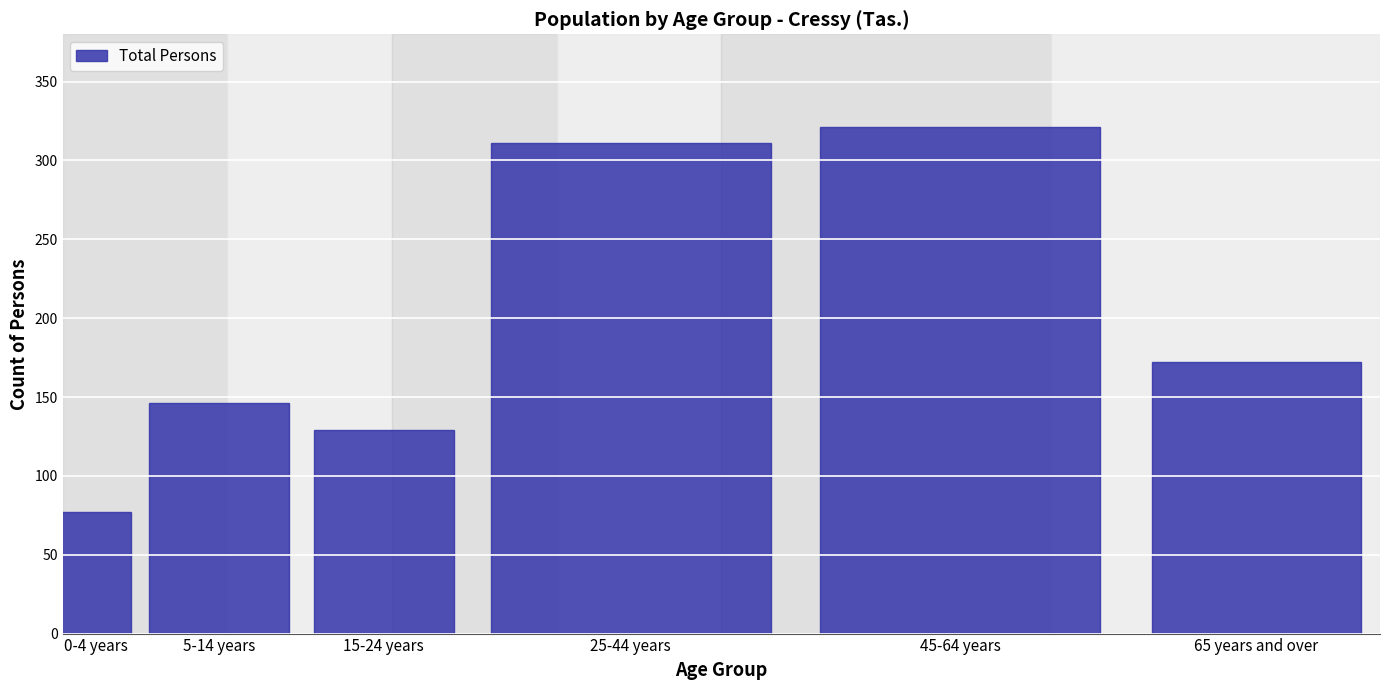

Reading right to left, what are all the values shown in this chart?

172	321	311	129	146	77